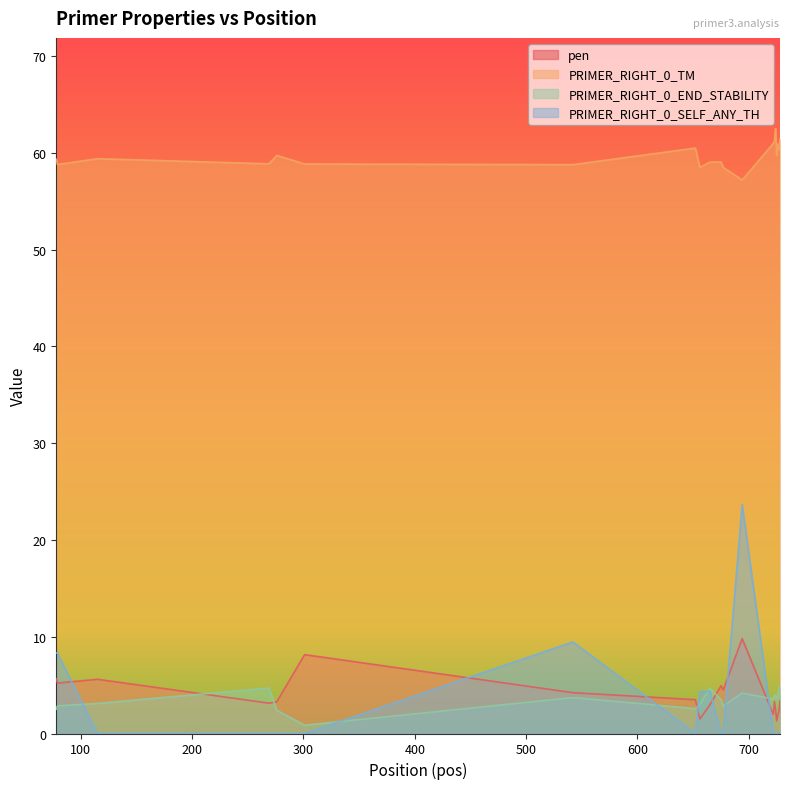

How many values in the PRIMER_RIGHT_0_TM series are below 59?

7